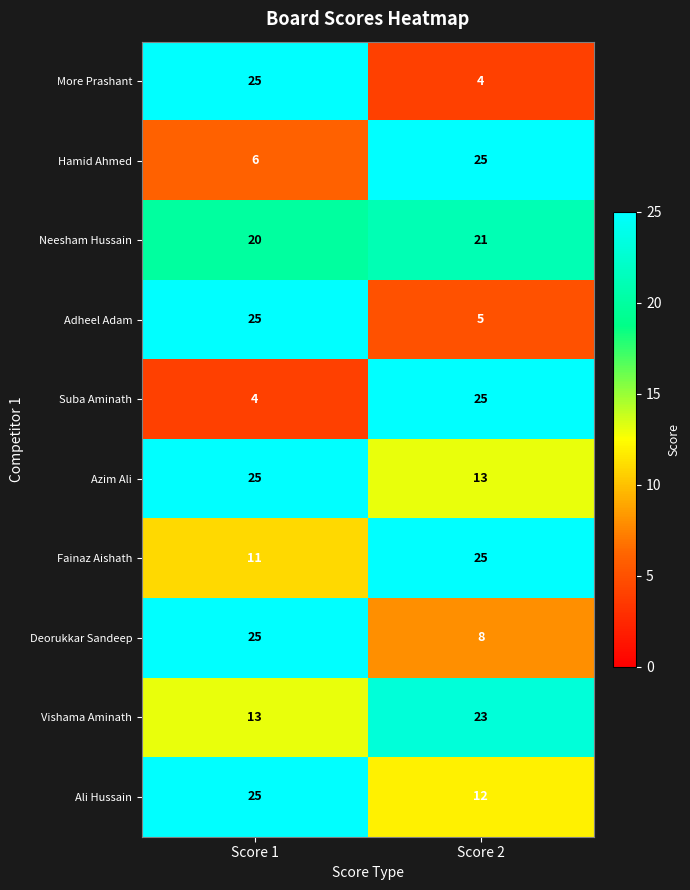

What is the difference between the highest and lowest values at Score 1?

21